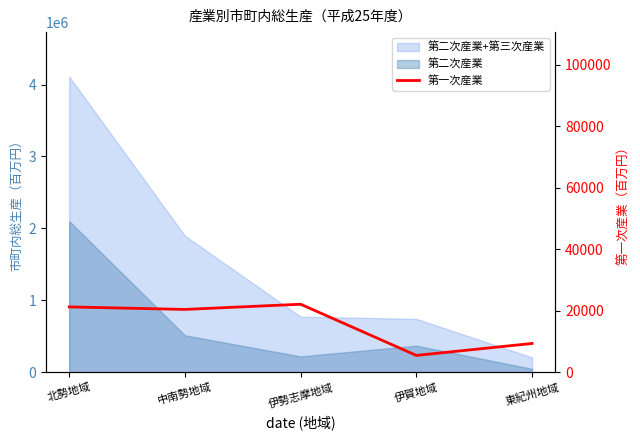

Is it true that the value at 伊勢志摩地域 is 5745?

False